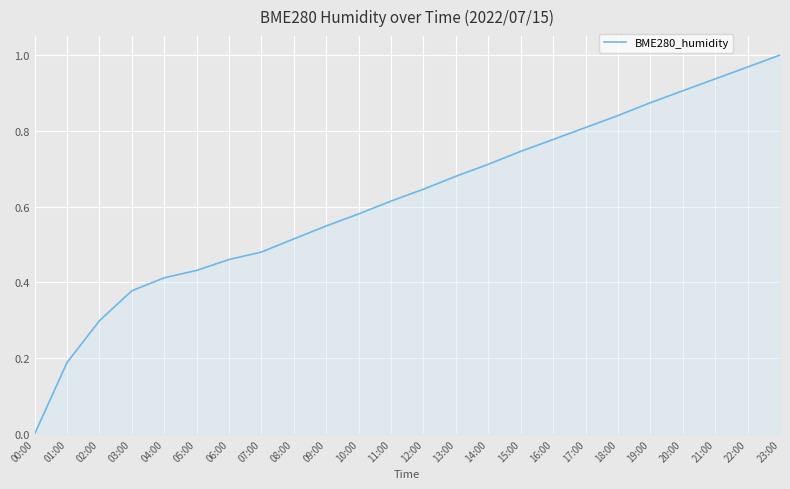

The chart shows a value of 0.8 at 18:00. True or false?

True